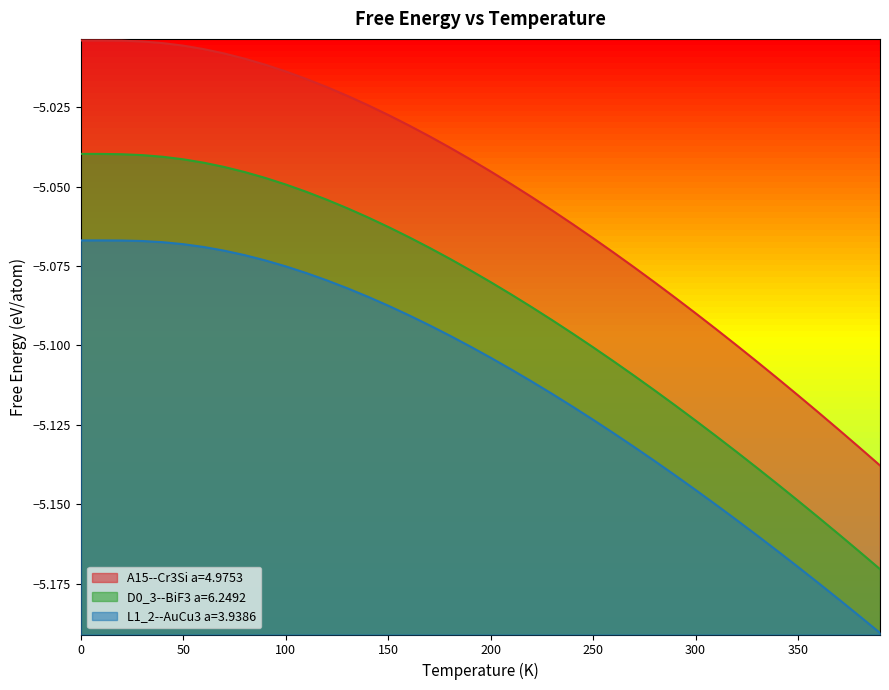

True or false: A15--Cr3Si a=4.9753 and L1_2--AuCu3 a=3.9386 intersect in this chart.

False